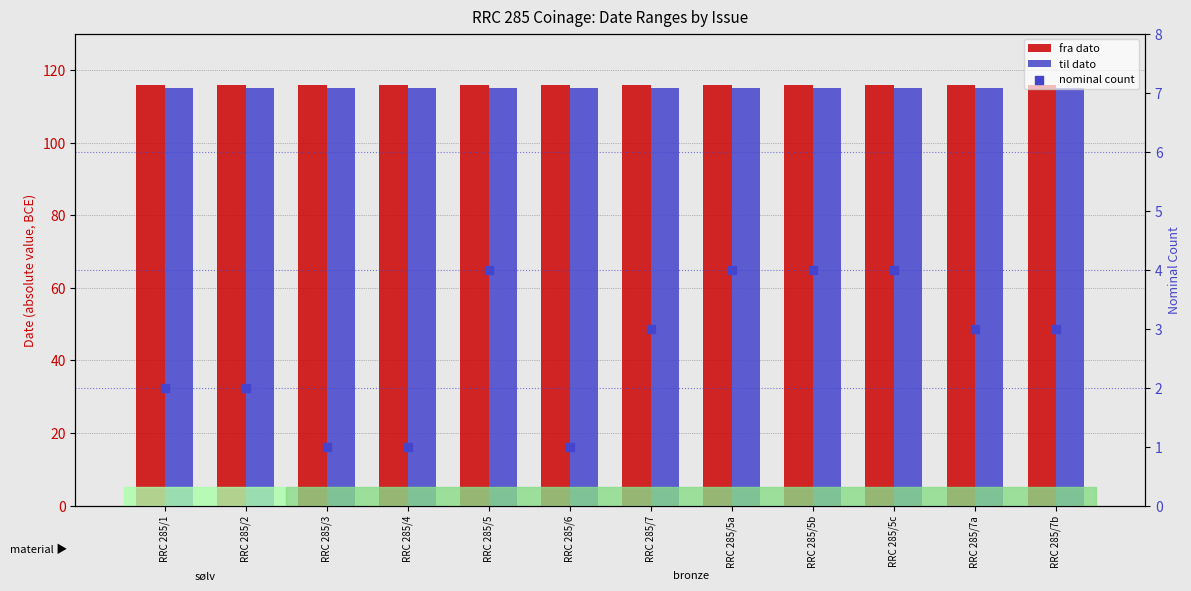

Which series reaches the minimum Y coordinate?

nominal count